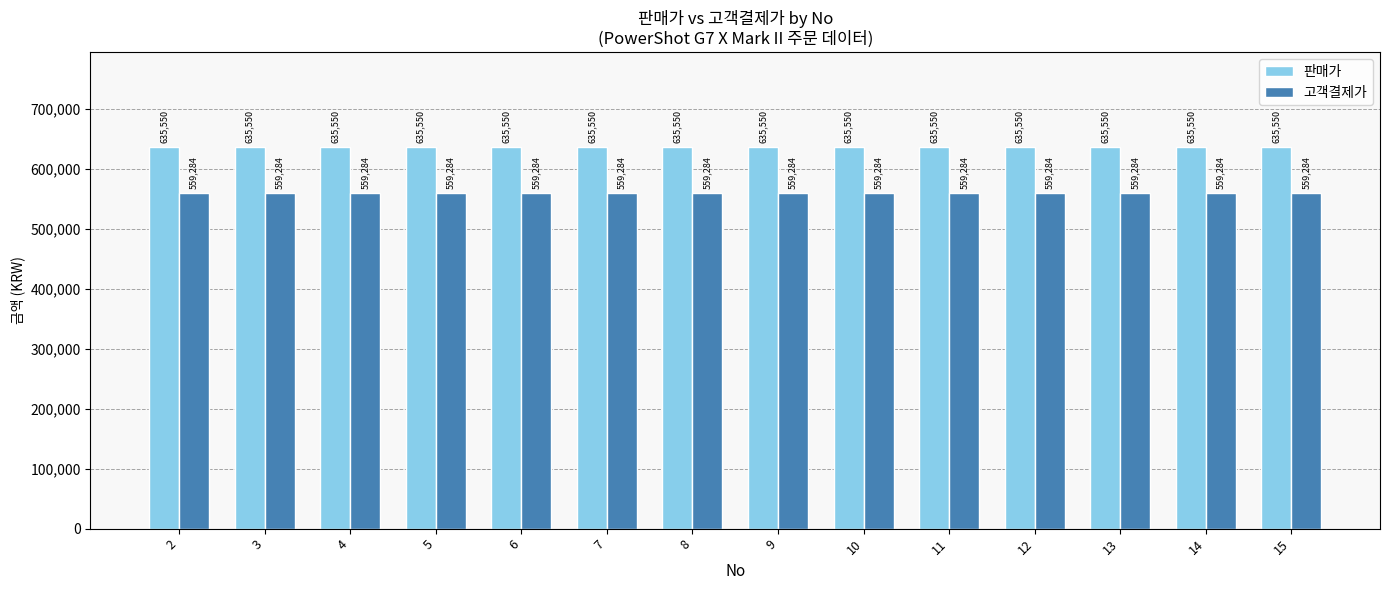

List the series in order of their overall mean, highest first.

판매가, 고객결제가